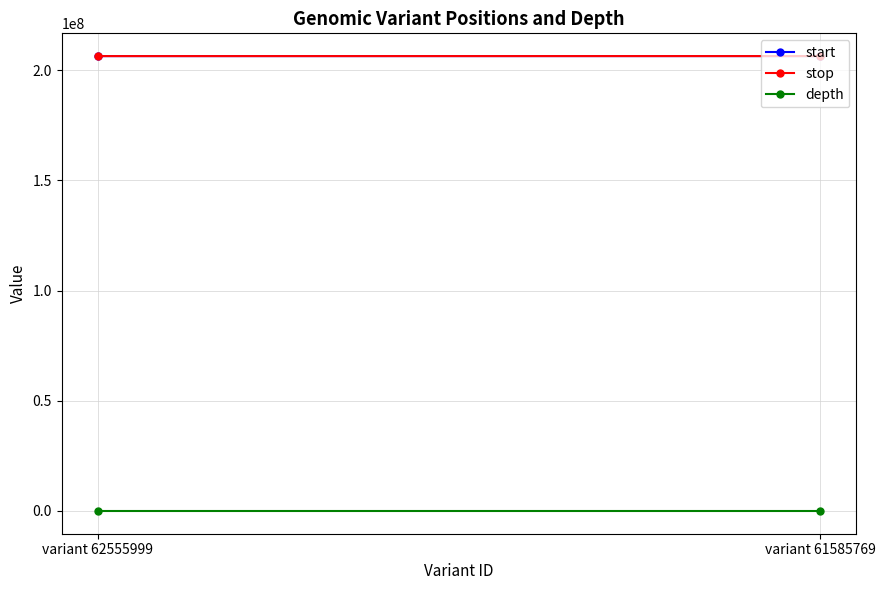

How many series are shown in this chart?

3